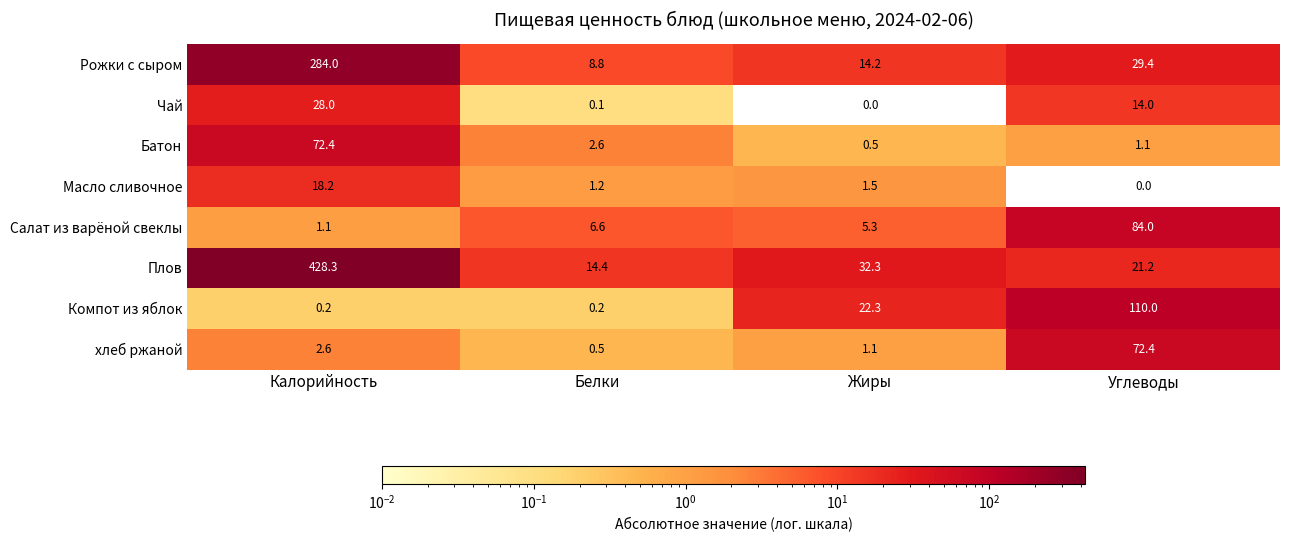

At which category is the sum across all series the highest?

Калорийность